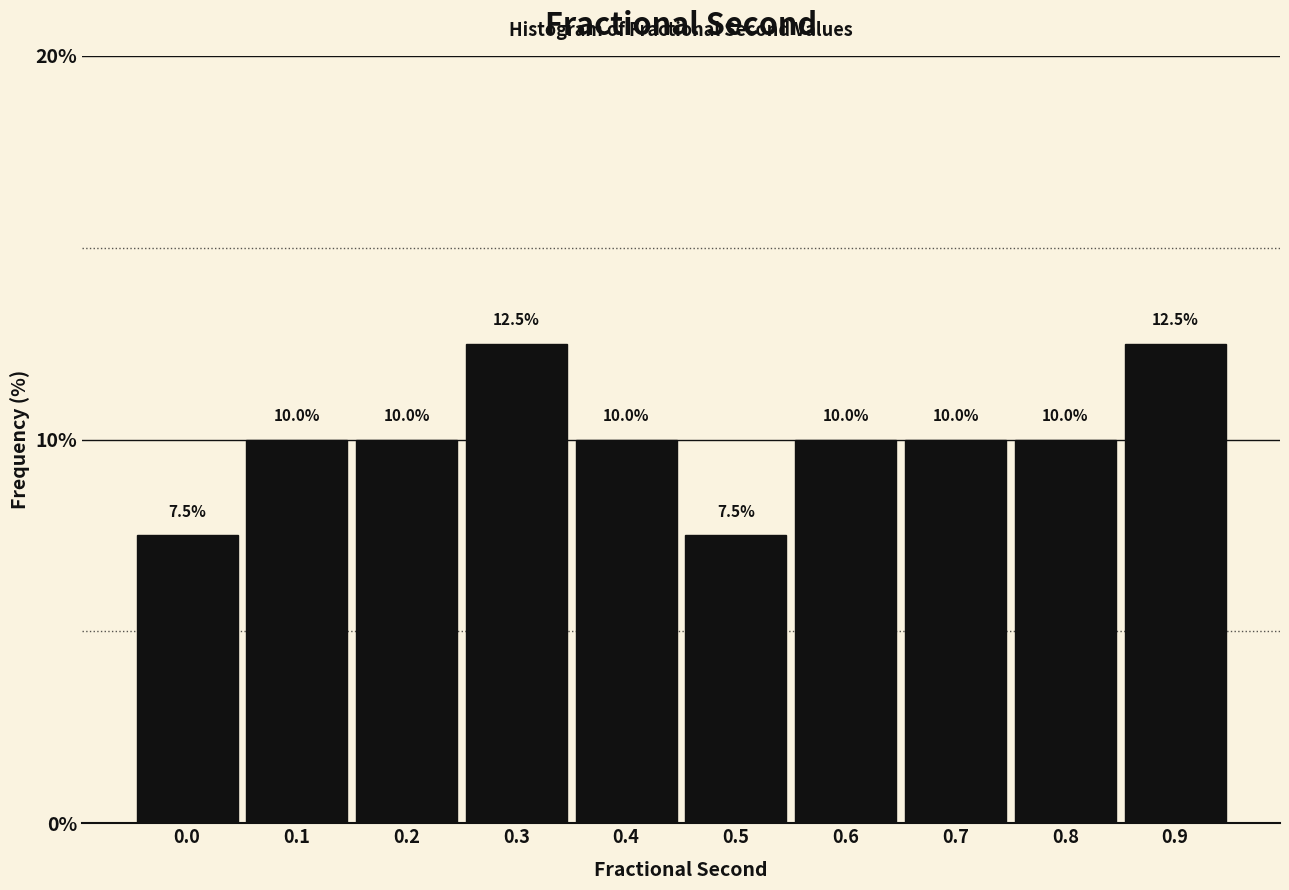

Reading left to right, extract all data points from this chart.

0.0=7.5	0.1=10.0	0.2=10.0	0.3=12.5	0.4=10.0	0.5=7.5	0.6=10.0	0.7=10.0	0.8=10.0	0.9=12.5